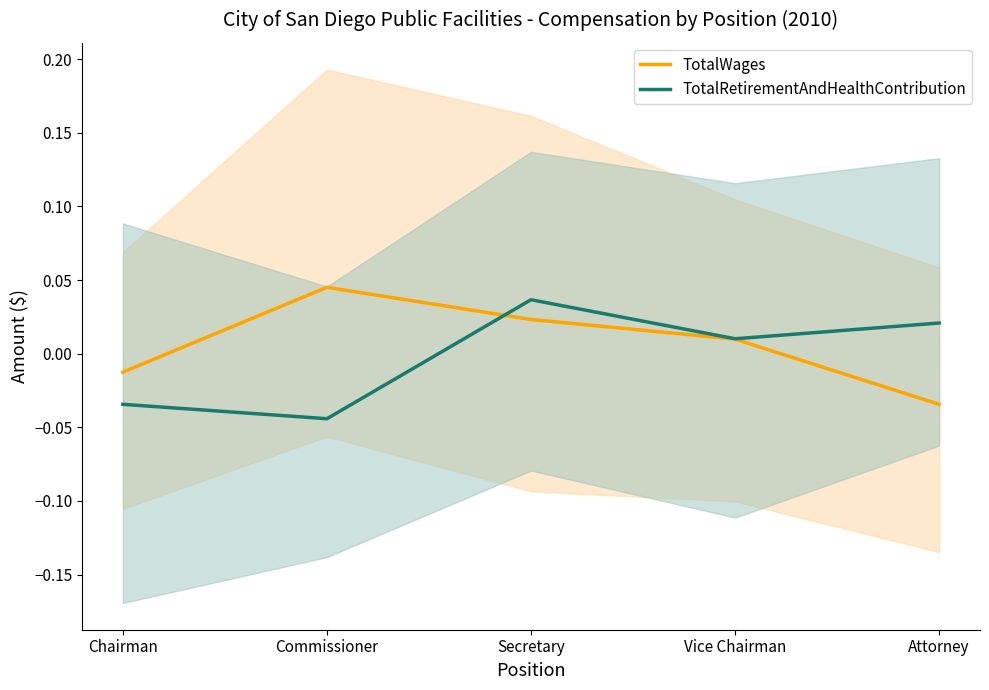

How many data points in TotalWages are above 0?

3